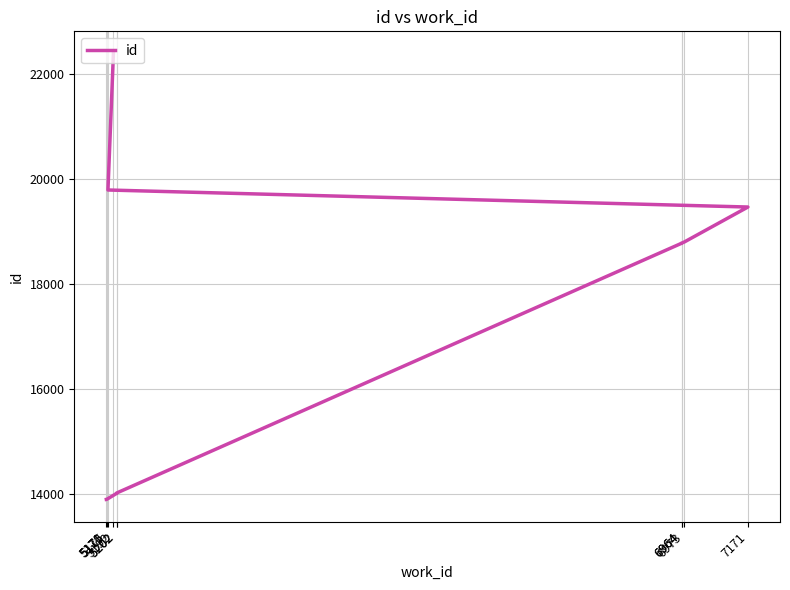

Between 5192 and 6973, which is larger?

5192